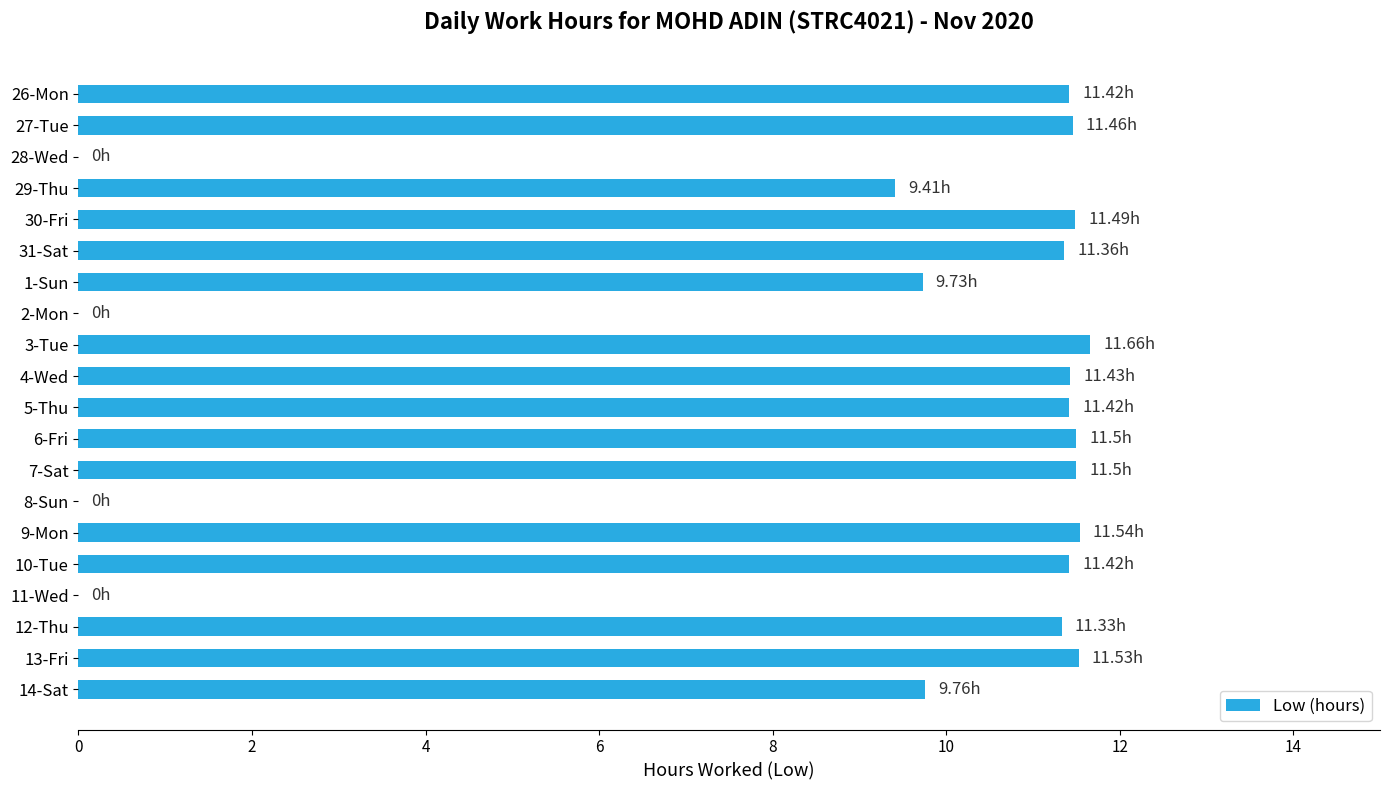

What is the sum of all values?

178.0